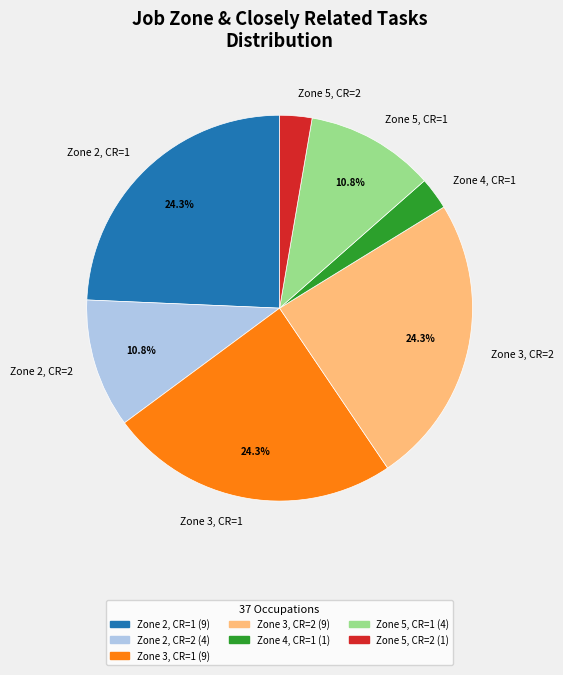

How many segments does this pie chart have?

7